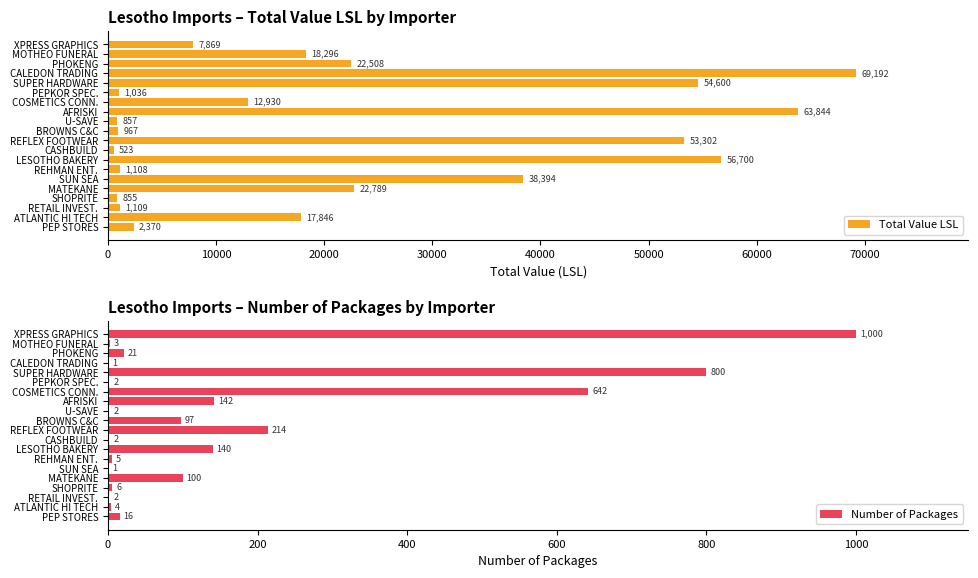

True or false: Total Value LSL has a value of 1036 at PEPKOR SPEC..

True